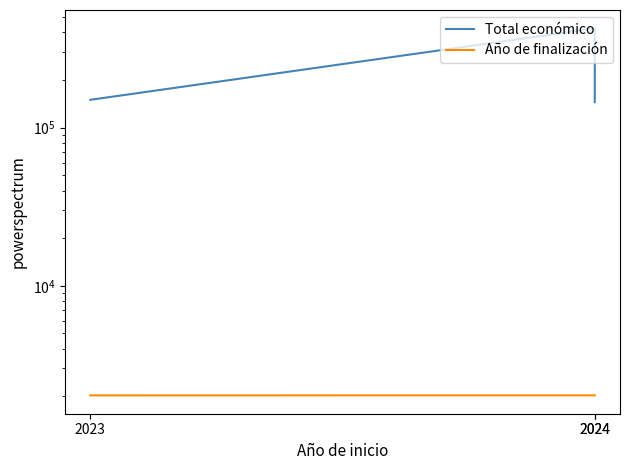

Which series has the widest spread of values?

Total económico